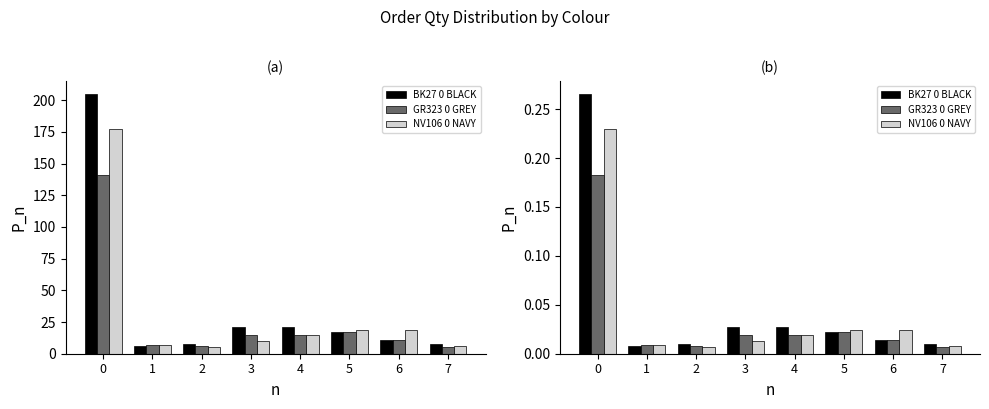

What is the highest value of the GR323 0 GREY series?

0.2